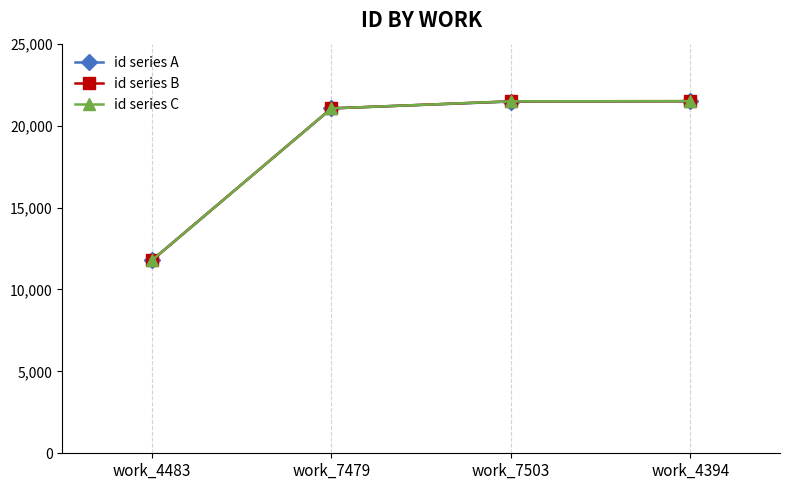

What is the label of the 3rd point from the left?

work_7503